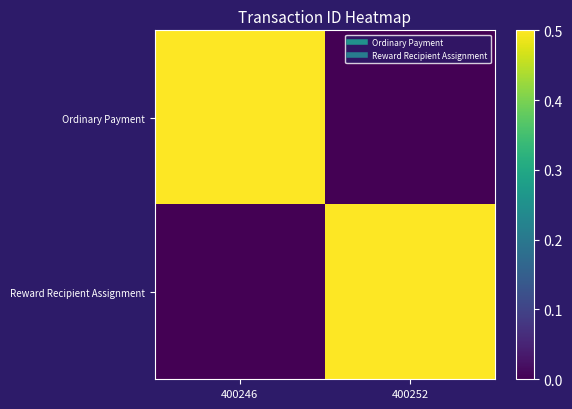

How many categories are shown in the chart?

2